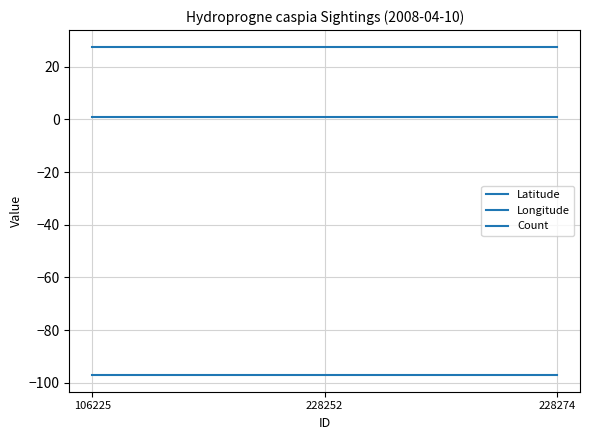

Does the chart have visible grid lines?

Yes